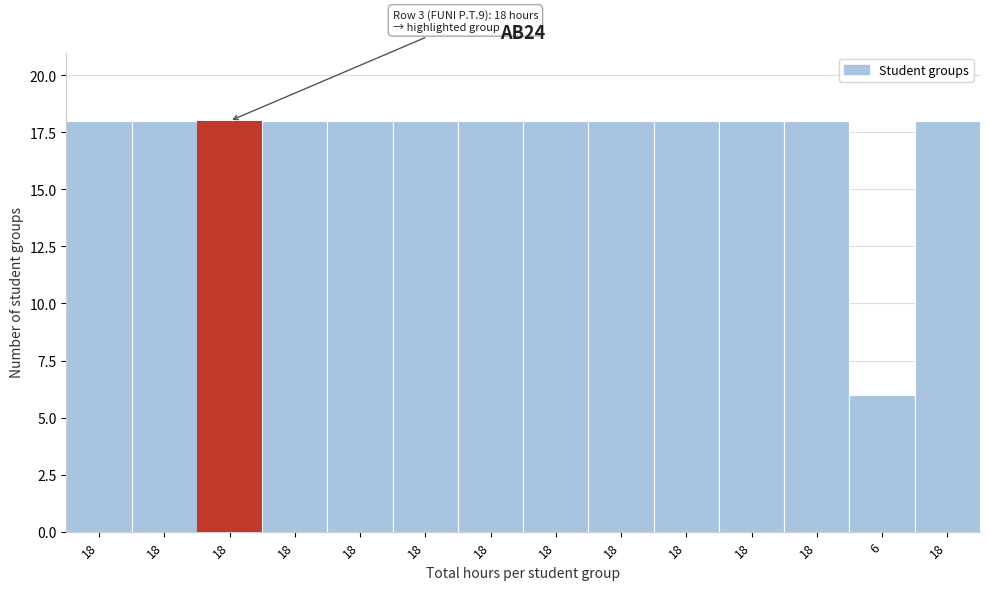

Count the number of categories in the chart.

14